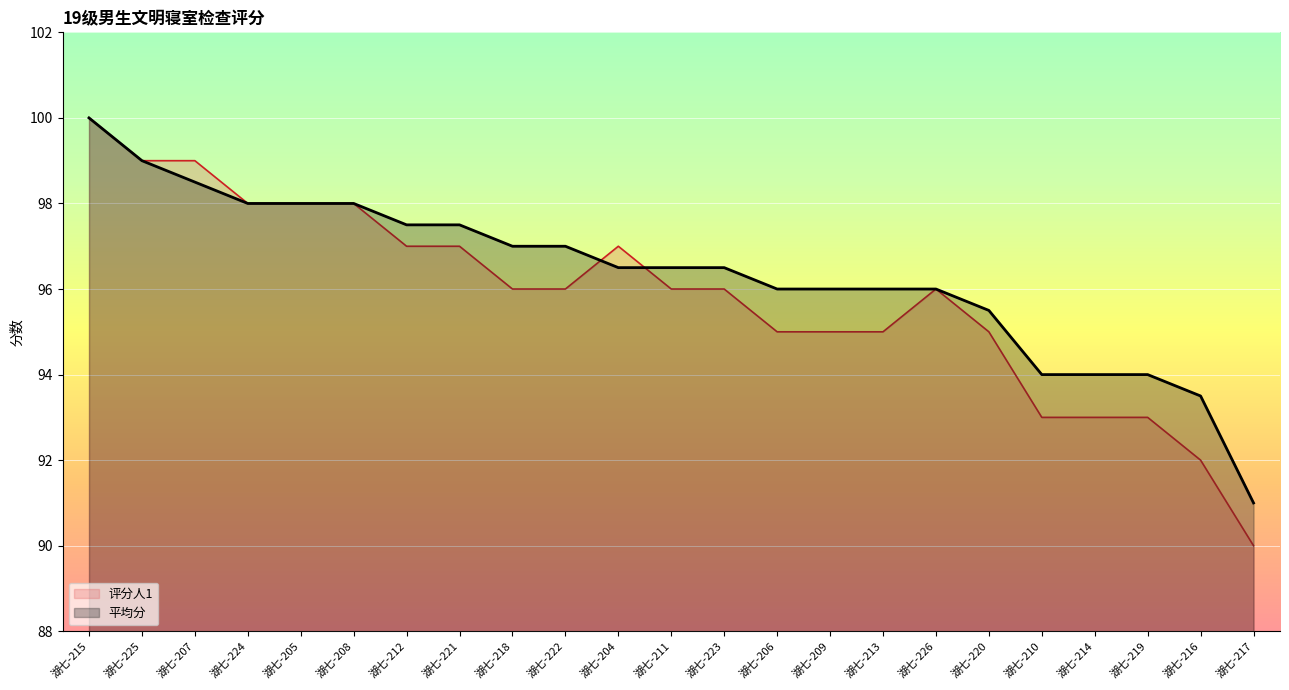

Where is 平均分 nearest to the value 95?

湖七-220